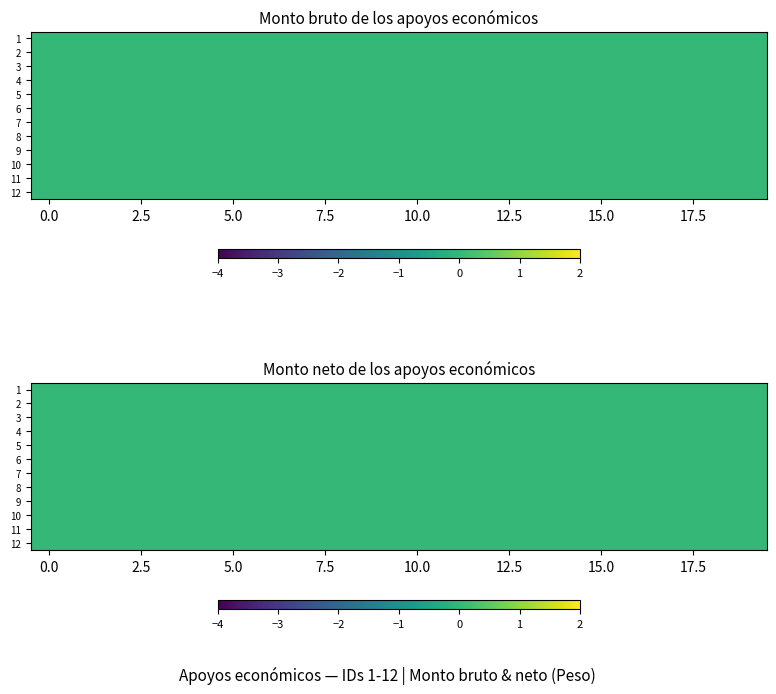

Which series has the largest range (max minus min)?

12